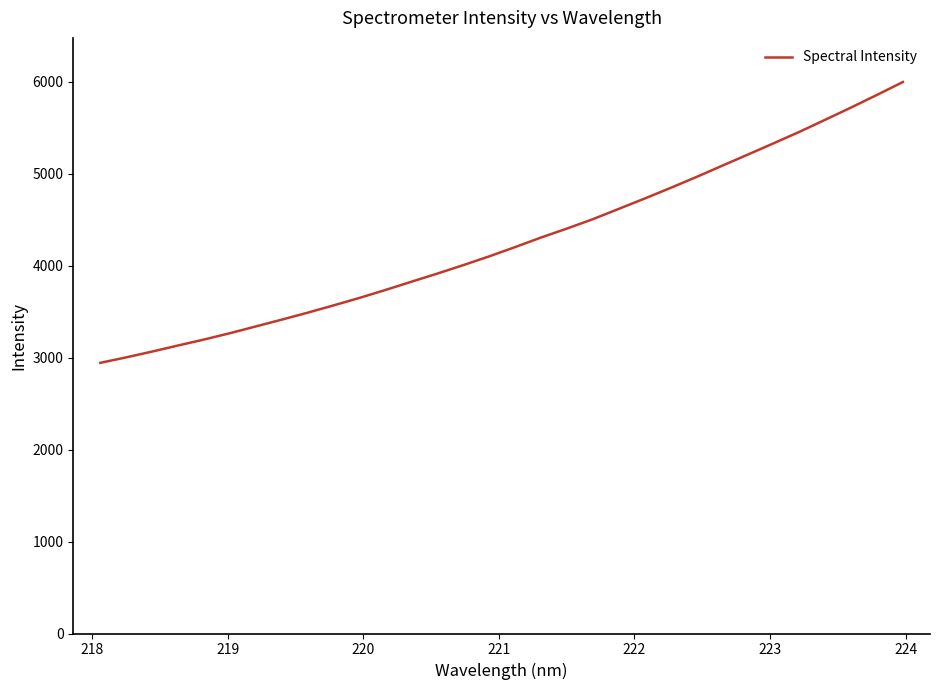

What is the difference between the maximum and minimum values?

3053.5